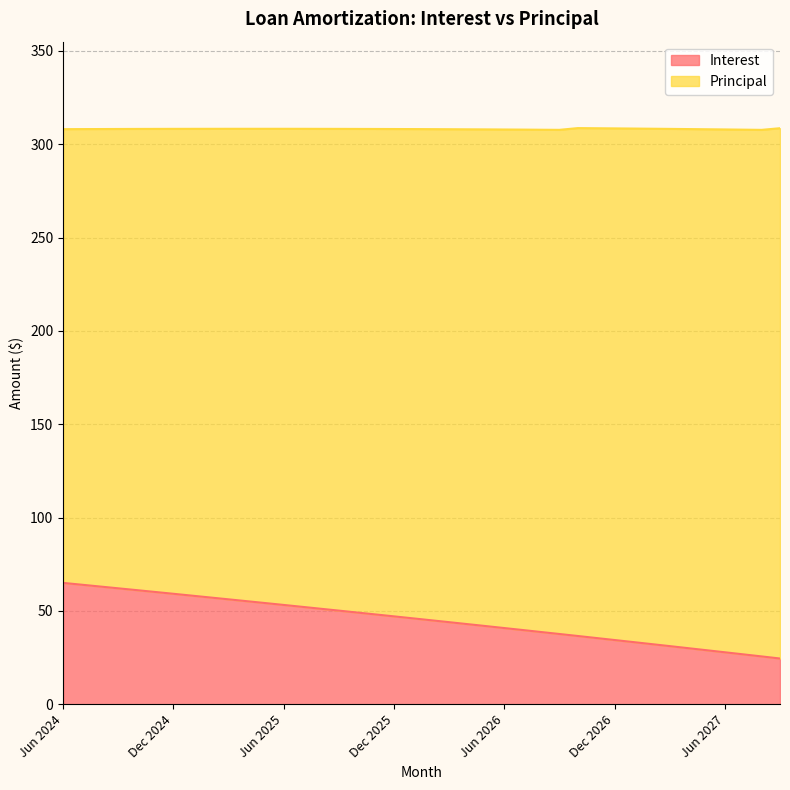

What is the difference between the second highest and minimum values?

39.5